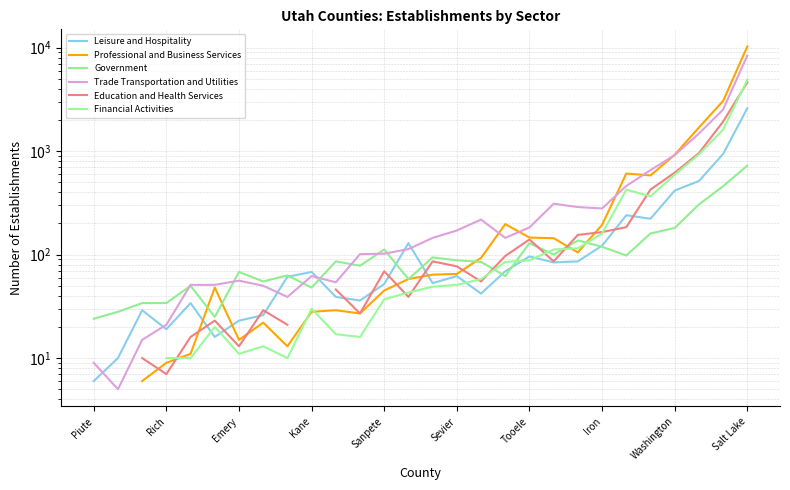

How many values in Education and Health Services are above zero?

25